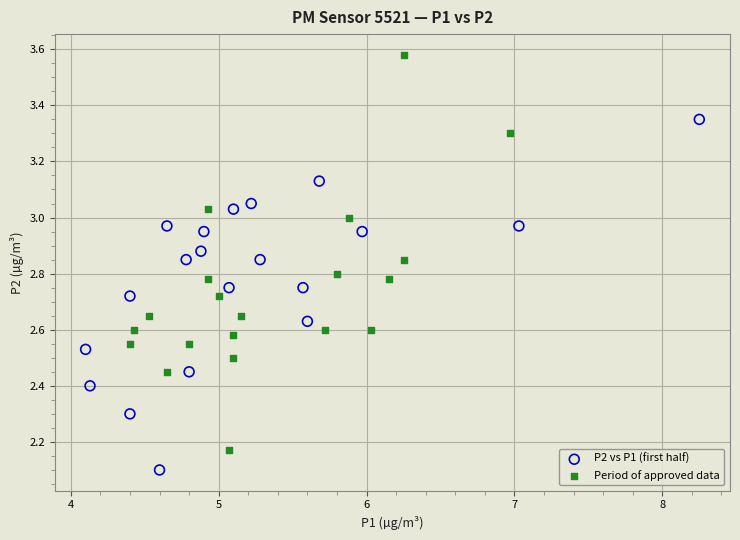

Which series contains the highest Y value?

Period of approved data